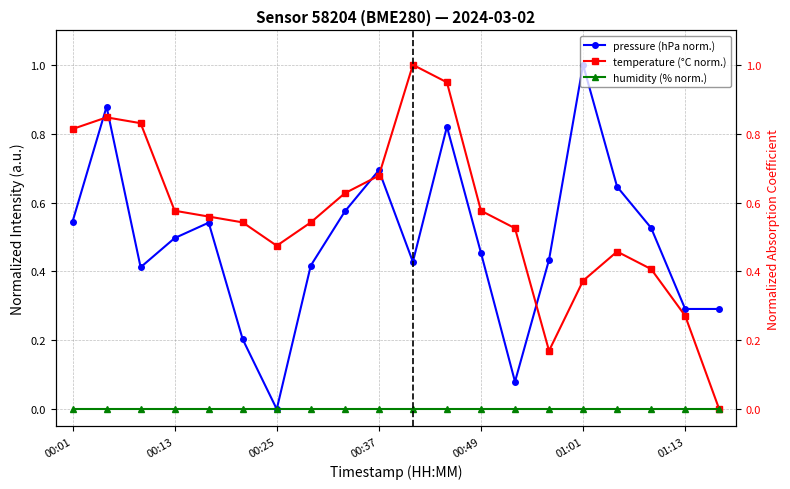

Where is the first local maximum for temperature?

00:05